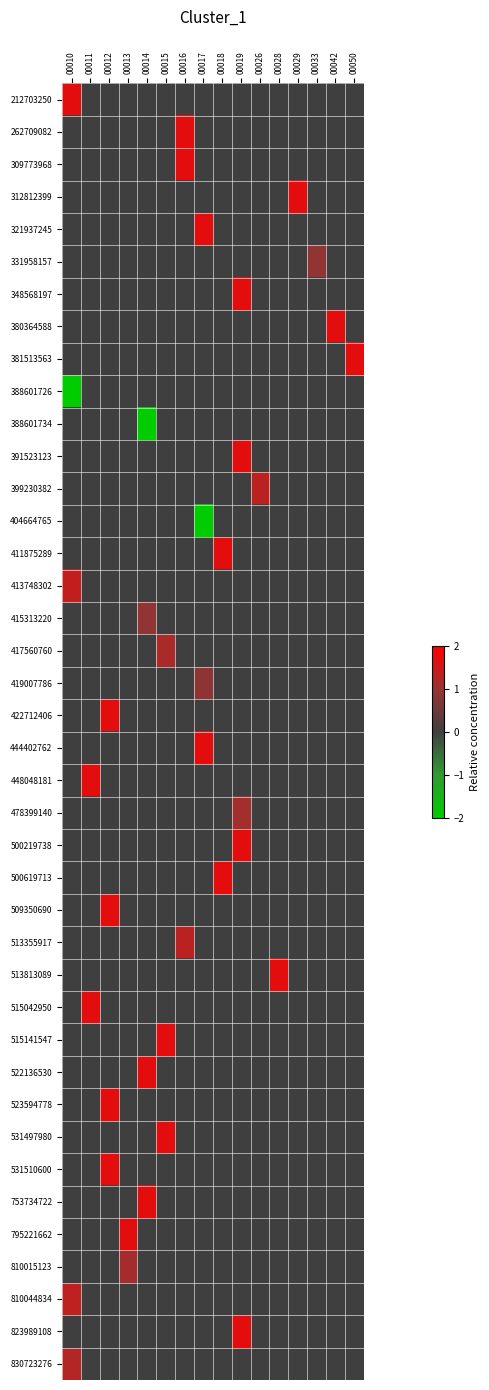

Reading left to right, what are all the values shown in this chart?

212703250: 00010=1.7	00011=0.0	00012=0.0	00013=0.0	00014=0.0	00015=0.0	00016=0.0	00017=0.0	00018=0.0	00019=0.0	00026=0.0	00028=0.0	00029=0.0	00033=0.0	00042=0.0	00050=0.0
262709082: 00010=0.0	00011=0.0	00012=0.0	00013=0.0	00014=0.0	00015=0.0	00016=1.7	00017=0.0	00018=0.0	00019=0.0	00026=0.0	00028=0.0	00029=0.0	00033=0.0	00042=0.0	00050=0.0
309773968: 00010=0.0	00011=0.0	00012=0.0	00013=0.0	00014=0.0	00015=0.0	00016=1.7	00017=0.0	00018=0.0	00019=0.0	00026=0.0	00028=0.0	00029=0.0	00033=0.0	00042=0.0	00050=0.0
312812399: 00010=0.0	00011=0.0	00012=0.0	00013=0.0	00014=0.0	00015=0.0	00016=0.0	00017=0.0	00018=0.0	00019=0.0	00026=0.0	00028=0.0	00029=1.7	00033=0.0	00042=0.0	00050=0.0
321937245: 00010=0.0	00011=0.0	00012=0.0	00013=0.0	00014=0.0	00015=0.0	00016=0.0	00017=1.7	00018=0.0	00019=0.0	00026=0.0	00028=0.0	00029=0.0	00033=0.0	00042=0.0	00050=0.0
331958157: 00010=0.0	00011=0.0	00012=0.0	00013=0.0	00014=0.0	00015=0.0	00016=0.0	00017=0.0	00018=0.0	00019=0.0	00026=0.0	00028=0.0	00029=0.0	00033=0.9	00042=0.0	00050=0.0
348568197: 00010=0.0	00011=0.0	00012=0.0	00013=0.0	00014=0.0	00015=0.0	00016=0.0	00017=0.0	00018=0.0	00019=1.7	00026=0.0	00028=0.0	00029=0.0	00033=0.0	00042=0.0	00050=0.0
380364588: 00010=0.0	00011=0.0	00012=0.0	00013=0.0	00014=0.0	00015=0.0	00016=0.0	00017=0.0	00018=0.0	00019=0.0	00026=0.0	00028=0.0	00029=0.0	00033=0.0	00042=1.7	00050=0.0
381513563: 00010=0.0	00011=0.0	00012=0.0	00013=0.0	00014=0.0	00015=0.0	00016=0.0	00017=0.0	00018=0.0	00019=0.0	00026=0.0	00028=0.0	00029=0.0	00033=0.0	00042=0.0	00050=1.7
388601726: 00010=-2.0	00011=0.0	00012=0.0	00013=0.0	00014=0.0	00015=0.0	00016=0.0	00017=0.0	00018=0.0	00019=0.0	00026=0.0	00028=0.0	00029=0.0	00033=0.0	00042=0.0	00050=0.0
388601734: 00010=0.0	00011=0.0	00012=0.0	00013=0.0	00014=-2.0	00015=0.0	00016=0.0	00017=0.0	00018=0.0	00019=0.0	00026=0.0	00028=0.0	00029=0.0	00033=0.0	00042=0.0	00050=0.0
391523123: 00010=0.0	00011=0.0	00012=0.0	00013=0.0	00014=0.0	00015=0.0	00016=0.0	00017=0.0	00018=0.0	00019=1.7	00026=0.0	00028=0.0	00029=0.0	00033=0.0	00042=0.0	00050=0.0
399230382: 00010=0.0	00011=0.0	00012=0.0	00013=0.0	00014=0.0	00015=0.0	00016=0.0	00017=0.0	00018=0.0	00019=0.0	00026=1.3	00028=0.0	00029=0.0	00033=0.0	00042=0.0	00050=0.0
404664765: 00010=0.0	00011=0.0	00012=0.0	00013=0.0	00014=0.0	00015=0.0	00016=0.0	00017=-2.0	00018=0.0	00019=0.0	00026=0.0	00028=0.0	00029=0.0	00033=0.0	00042=0.0	00050=0.0
411875289: 00010=0.0	00011=0.0	00012=0.0	00013=0.0	00014=0.0	00015=0.0	00016=0.0	00017=0.0	00018=1.7	00019=0.0	00026=0.0	00028=0.0	00029=0.0	00033=0.0	00042=0.0	00050=0.0
413748302: 00010=1.4	00011=0.0	00012=0.0	00013=0.0	00014=0.0	00015=0.0	00016=0.0	00017=0.0	00018=0.0	00019=0.0	00026=0.0	00028=0.0	00029=0.0	00033=0.0	00042=0.0	00050=0.0
415313220: 00010=0.0	00011=0.0	00012=0.0	00013=0.0	00014=0.9	00015=0.0	00016=0.0	00017=0.0	00018=0.0	00019=0.0	00026=0.0	00028=0.0	00029=0.0	00033=0.0	00042=0.0	00050=0.0
417560760: 00010=0.0	00011=0.0	00012=0.0	00013=0.0	00014=0.0	00015=1.2	00016=0.0	00017=0.0	00018=0.0	00019=0.0	00026=0.0	00028=0.0	00029=0.0	00033=0.0	00042=0.0	00050=0.0
419007786: 00010=0.0	00011=0.0	00012=0.0	00013=0.0	00014=0.0	00015=0.0	00016=0.0	00017=0.9	00018=0.0	00019=0.0	00026=0.0	00028=0.0	00029=0.0	00033=0.0	00042=0.0	00050=0.0
422712406: 00010=0.0	00011=0.0	00012=1.7	00013=0.0	00014=0.0	00015=0.0	00016=0.0	00017=0.0	00018=0.0	00019=0.0	00026=0.0	00028=0.0	00029=0.0	00033=0.0	00042=0.0	00050=0.0
444402762: 00010=0.0	00011=0.0	00012=0.0	00013=0.0	00014=0.0	00015=0.0	00016=0.0	00017=1.7	00018=0.0	00019=0.0	00026=0.0	00028=0.0	00029=0.0	00033=0.0	00042=0.0	00050=0.0
448048181: 00010=0.0	00011=1.7	00012=0.0	00013=0.0	00014=0.0	00015=0.0	00016=0.0	00017=0.0	00018=0.0	00019=0.0	00026=0.0	00028=0.0	00029=0.0	00033=0.0	00042=0.0	00050=0.0
478399140: 00010=0.0	00011=0.0	00012=0.0	00013=0.0	00014=0.0	00015=0.0	00016=0.0	00017=0.0	00018=0.0	00019=1.1	00026=0.0	00028=0.0	00029=0.0	00033=0.0	00042=0.0	00050=0.0
500219738: 00010=0.0	00011=0.0	00012=0.0	00013=0.0	00014=0.0	00015=0.0	00016=0.0	00017=0.0	00018=0.0	00019=1.7	00026=0.0	00028=0.0	00029=0.0	00033=0.0	00042=0.0	00050=0.0
500619713: 00010=0.0	00011=0.0	00012=0.0	00013=0.0	00014=0.0	00015=0.0	00016=0.0	00017=0.0	00018=1.7	00019=0.0	00026=0.0	00028=0.0	00029=0.0	00033=0.0	00042=0.0	00050=0.0
509350690: 00010=0.0	00011=0.0	00012=1.7	00013=0.0	00014=0.0	00015=0.0	00016=0.0	00017=0.0	00018=0.0	00019=0.0	00026=0.0	00028=0.0	00029=0.0	00033=0.0	00042=0.0	00050=0.0
513355917: 00010=0.0	00011=0.0	00012=0.0	00013=0.0	00014=0.0	00015=0.0	00016=1.3	00017=0.0	00018=0.0	00019=0.0	00026=0.0	00028=0.0	00029=0.0	00033=0.0	00042=0.0	00050=0.0
513813089: 00010=0.0	00011=0.0	00012=0.0	00013=0.0	00014=0.0	00015=0.0	00016=0.0	00017=0.0	00018=0.0	00019=0.0	00026=0.0	00028=1.7	00029=0.0	00033=0.0	00042=0.0	00050=0.0
515042950: 00010=0.0	00011=1.7	00012=0.0	00013=0.0	00014=0.0	00015=0.0	00016=0.0	00017=0.0	00018=0.0	00019=0.0	00026=0.0	00028=0.0	00029=0.0	00033=0.0	00042=0.0	00050=0.0
515141547: 00010=0.0	00011=0.0	00012=0.0	00013=0.0	00014=0.0	00015=1.7	00016=0.0	00017=0.0	00018=0.0	00019=0.0	00026=0.0	00028=0.0	00029=0.0	00033=0.0	00042=0.0	00050=0.0
522136530: 00010=0.0	00011=0.0	00012=0.0	00013=0.0	00014=1.7	00015=0.0	00016=0.0	00017=0.0	00018=0.0	00019=0.0	00026=0.0	00028=0.0	00029=0.0	00033=0.0	00042=0.0	00050=0.0
523594778: 00010=0.0	00011=0.0	00012=1.7	00013=0.0	00014=0.0	00015=0.0	00016=0.0	00017=0.0	00018=0.0	00019=0.0	00026=0.0	00028=0.0	00029=0.0	00033=0.0	00042=0.0	00050=0.0
531497980: 00010=0.0	00011=0.0	00012=0.0	00013=0.0	00014=0.0	00015=1.7	00016=0.0	00017=0.0	00018=0.0	00019=0.0	00026=0.0	00028=0.0	00029=0.0	00033=0.0	00042=0.0	00050=0.0
531510600: 00010=0.0	00011=0.0	00012=1.7	00013=0.0	00014=0.0	00015=0.0	00016=0.0	00017=0.0	00018=0.0	00019=0.0	00026=0.0	00028=0.0	00029=0.0	00033=0.0	00042=0.0	00050=0.0
753734722: 00010=0.0	00011=0.0	00012=0.0	00013=0.0	00014=1.7	00015=0.0	00016=0.0	00017=0.0	00018=0.0	00019=0.0	00026=0.0	00028=0.0	00029=0.0	00033=0.0	00042=0.0	00050=0.0
795221662: 00010=0.0	00011=0.0	00012=0.0	00013=1.7	00014=0.0	00015=0.0	00016=0.0	00017=0.0	00018=0.0	00019=0.0	00026=0.0	00028=0.0	00029=0.0	00033=0.0	00042=0.0	00050=0.0
810015123: 00010=0.0	00011=0.0	00012=0.0	00013=1.1	00014=0.0	00015=0.0	00016=0.0	00017=0.0	00018=0.0	00019=0.0	00026=0.0	00028=0.0	00029=0.0	00033=0.0	00042=0.0	00050=0.0
810044834: 00010=1.4	00011=0.0	00012=0.0	00013=0.0	00014=0.0	00015=0.0	00016=0.0	00017=0.0	00018=0.0	00019=0.0	00026=0.0	00028=0.0	00029=0.0	00033=0.0	00042=0.0	00050=0.0
823989108: 00010=0.0	00011=0.0	00012=0.0	00013=0.0	00014=0.0	00015=0.0	00016=0.0	00017=0.0	00018=0.0	00019=1.7	00026=0.0	00028=0.0	00029=0.0	00033=0.0	00042=0.0	00050=0.0
830723276: 00010=1.2	00011=0.0	00012=0.0	00013=0.0	00014=0.0	00015=0.0	00016=0.0	00017=0.0	00018=0.0	00019=0.0	00026=0.0	00028=0.0	00029=0.0	00033=0.0	00042=0.0	00050=0.0